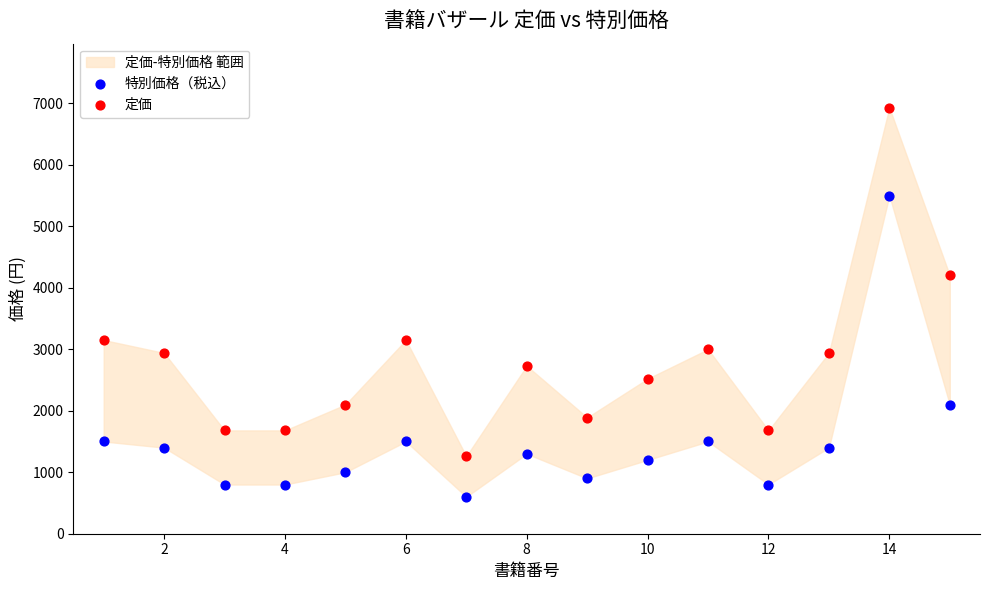

What is the X range (max minus min) for the scatter plot?

14